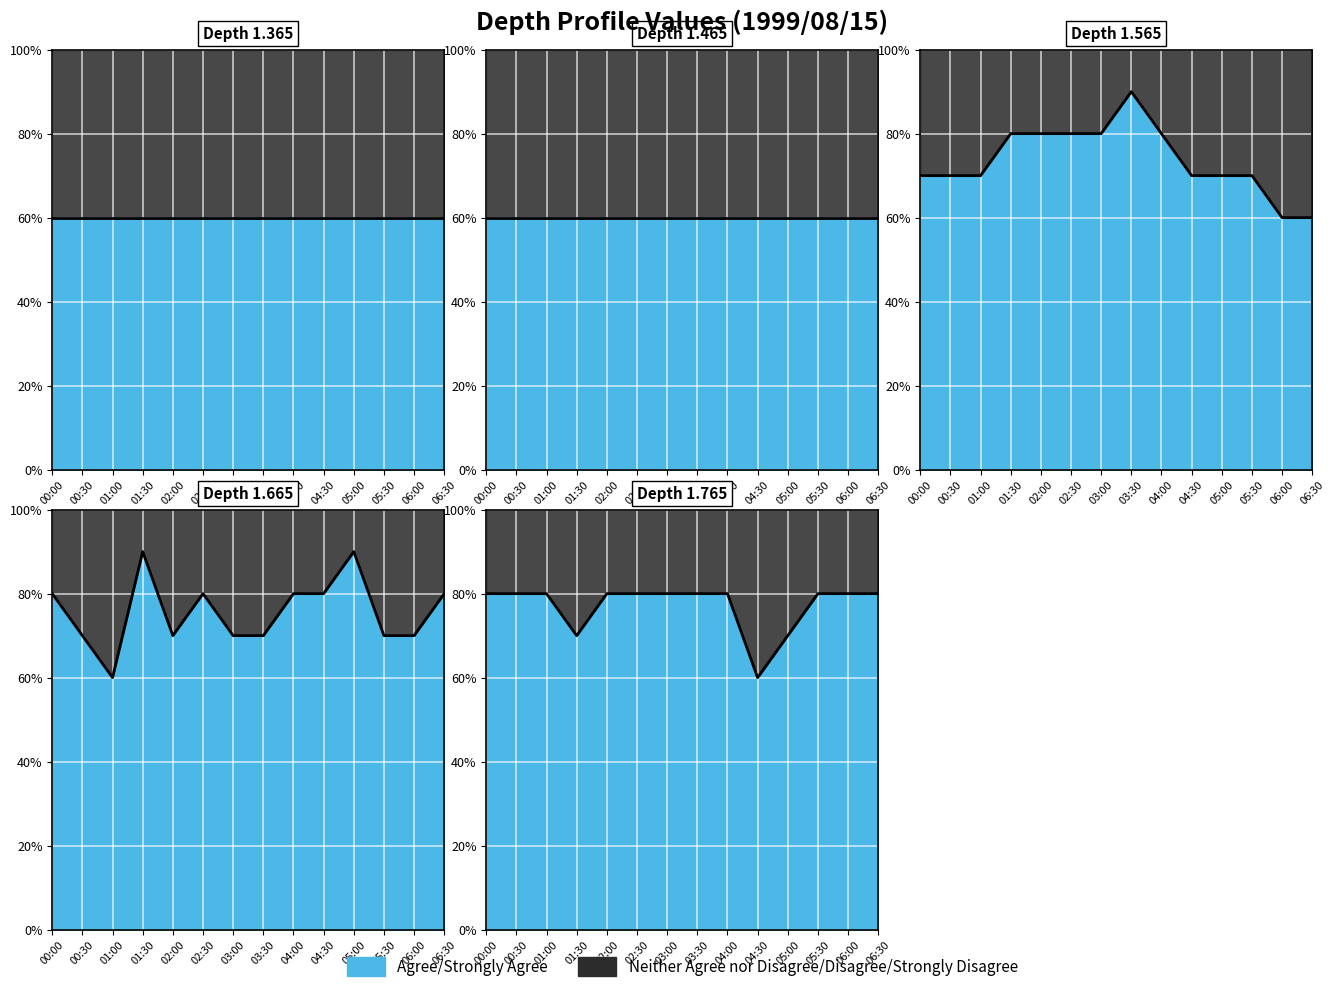

Where is the first local maximum for 1.665?

01:30